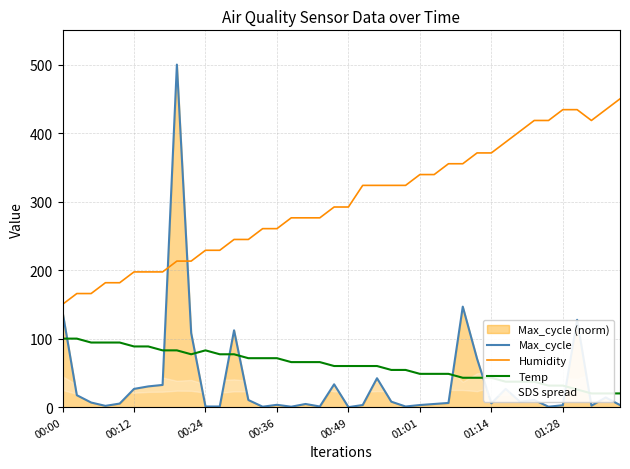

True or false: Max_cycle and Humidity cross at least once.

True